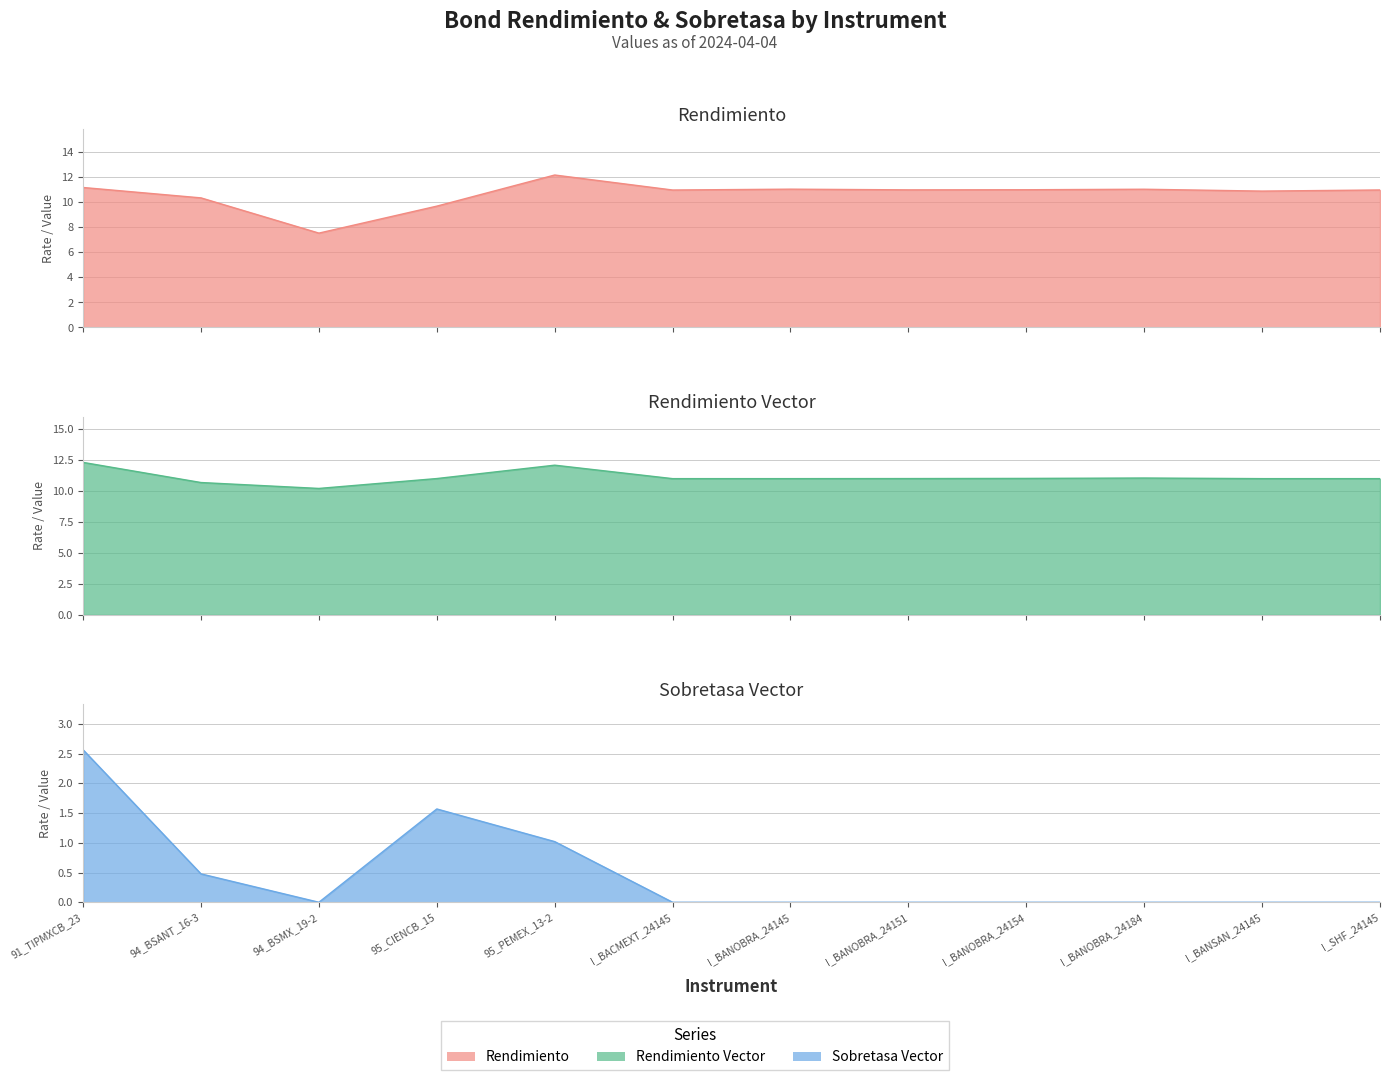

At I_BANSAN_24145, list the series in order from smallest to largest.

Sobretasa Vector, Rendimiento, Rendimiento Vector